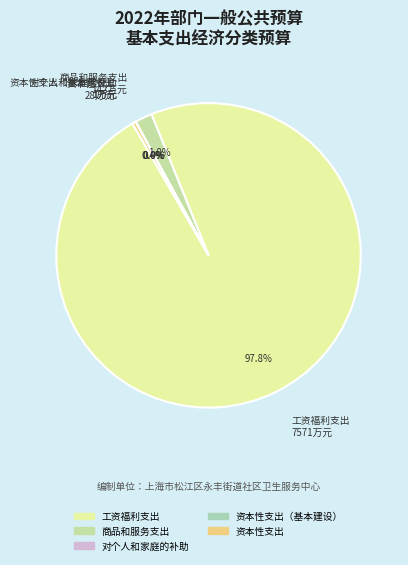

Rank the categories by value from highest to lowest.

工资福利支出, 商品和服务支出, 资本性支出, 对个人和家庭的补助, 资本性支出（基本建设）